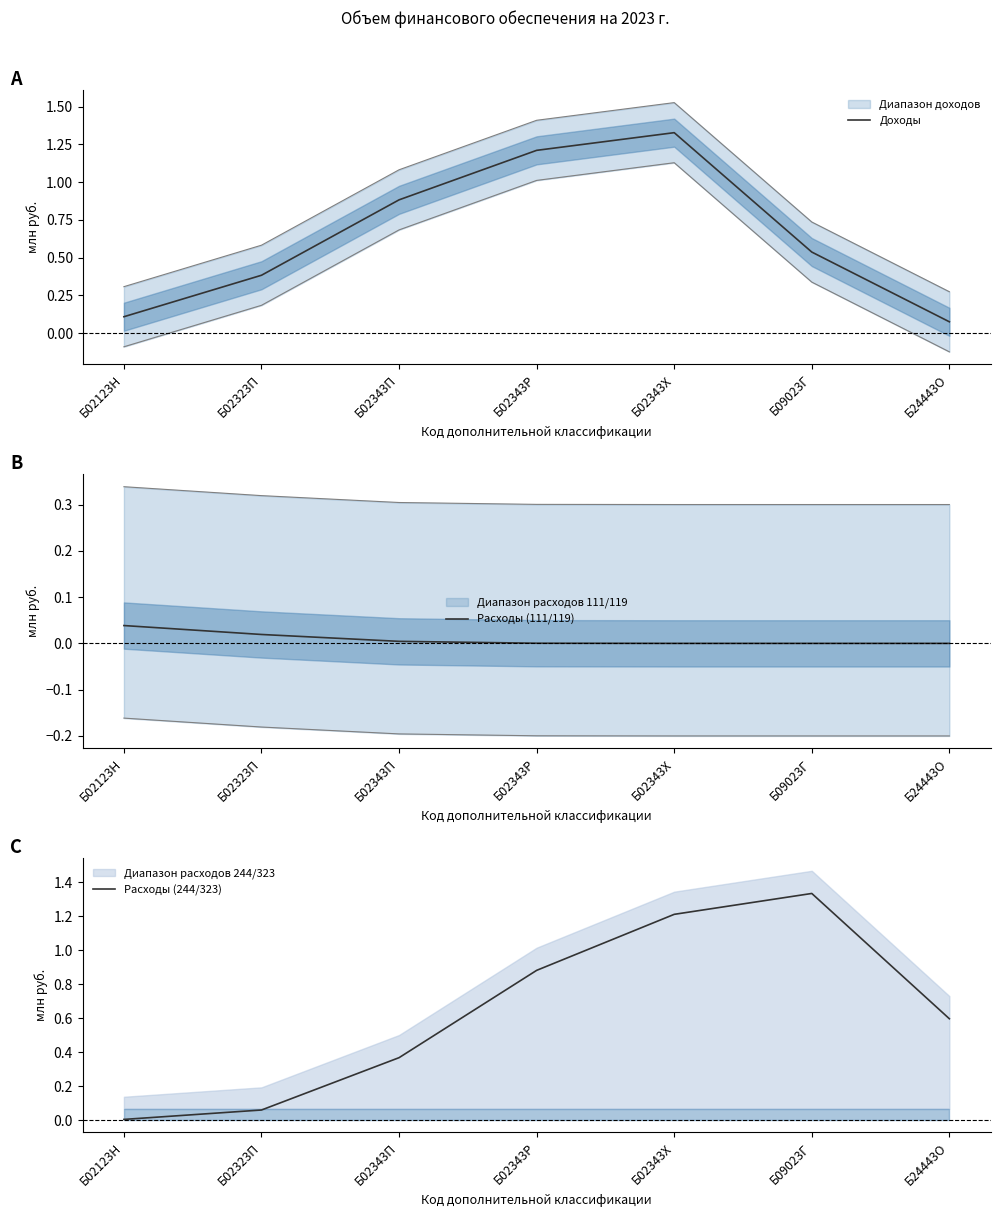

How many lines are shown in the chart?

3